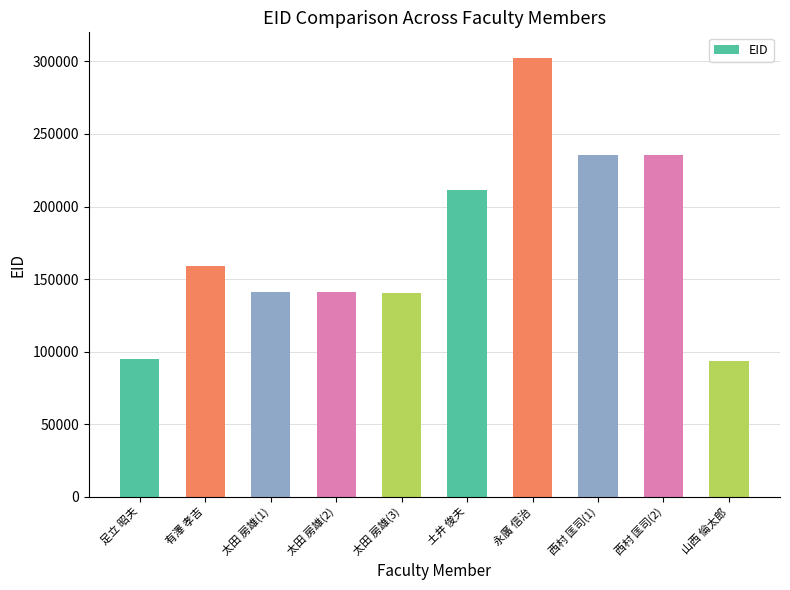

Where is the data nearest to the value 197848?

土井 俊夫